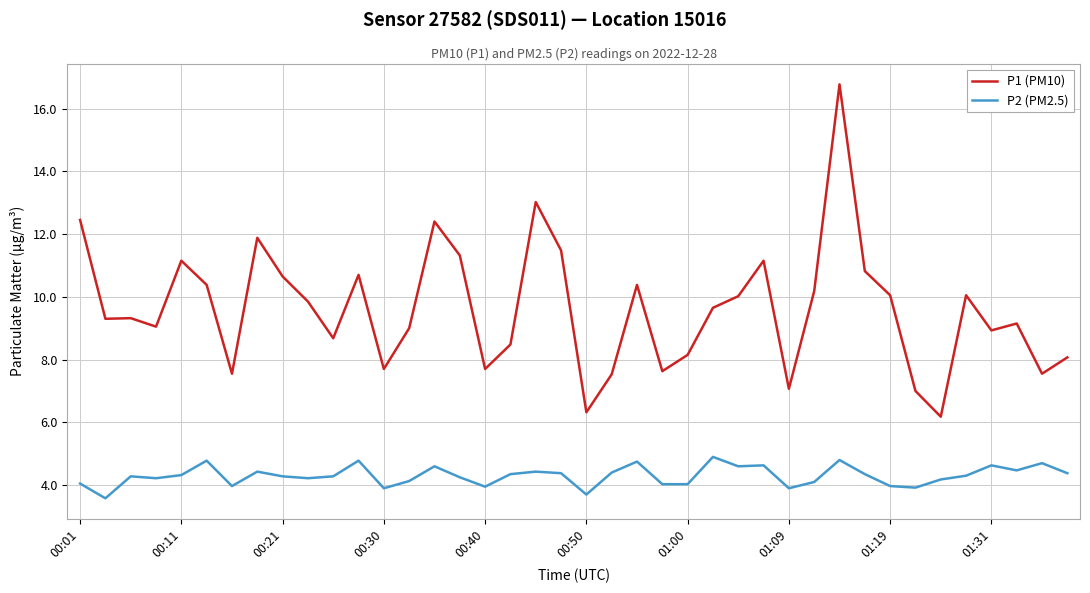

Does the chart display data point markers on the line(s)?

No